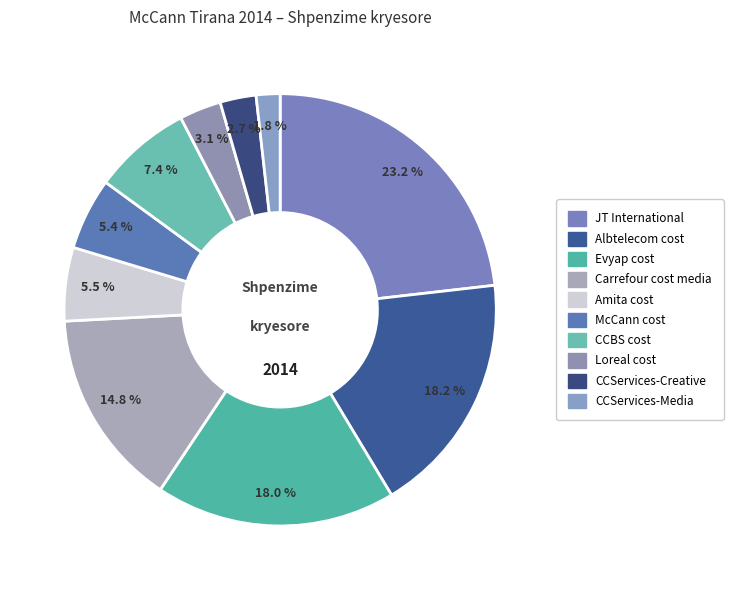

Which category has the smallest portion of the pie?

CCServices-Media